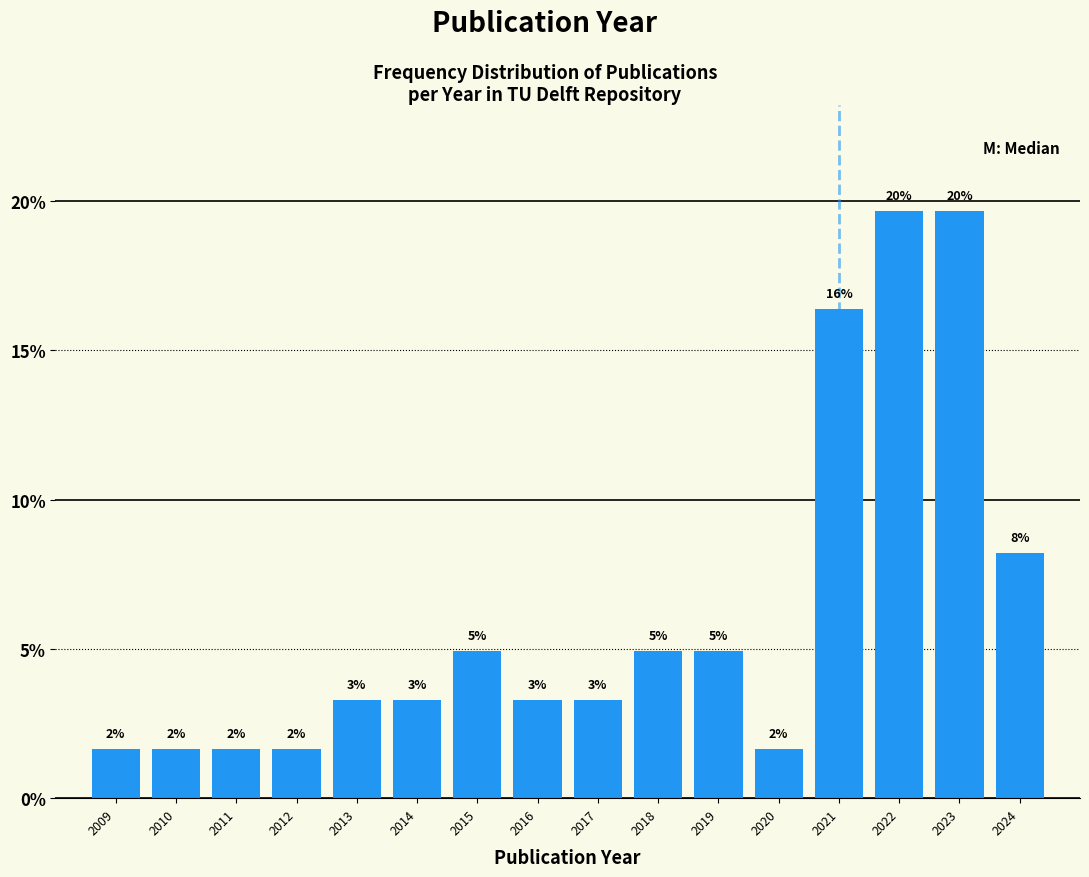

Does the chart contain any negative values?

No